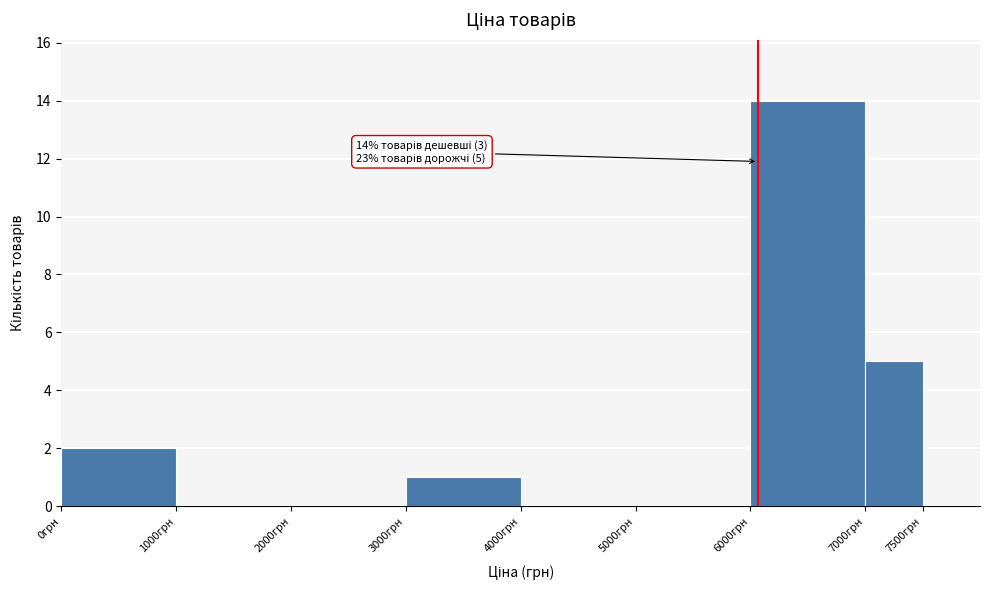

Over which range of the x-axis is the bar tallest?

6000 to 7000